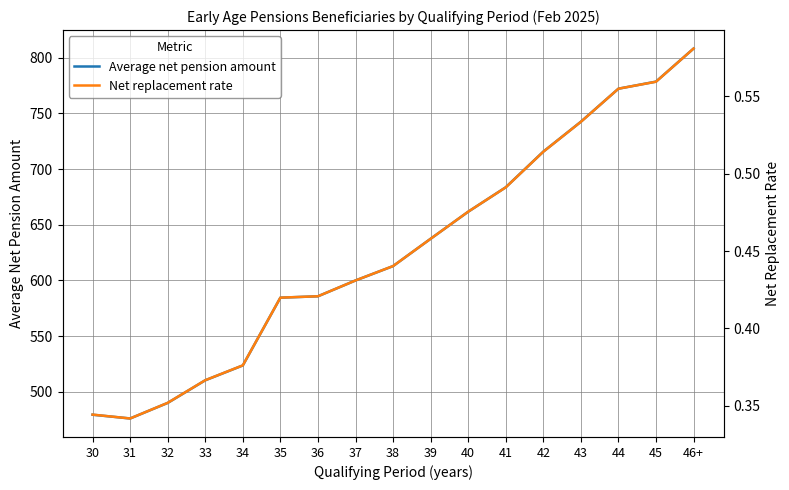

True or false: Average net pension amount and Net replacement rate cross at least once.

False